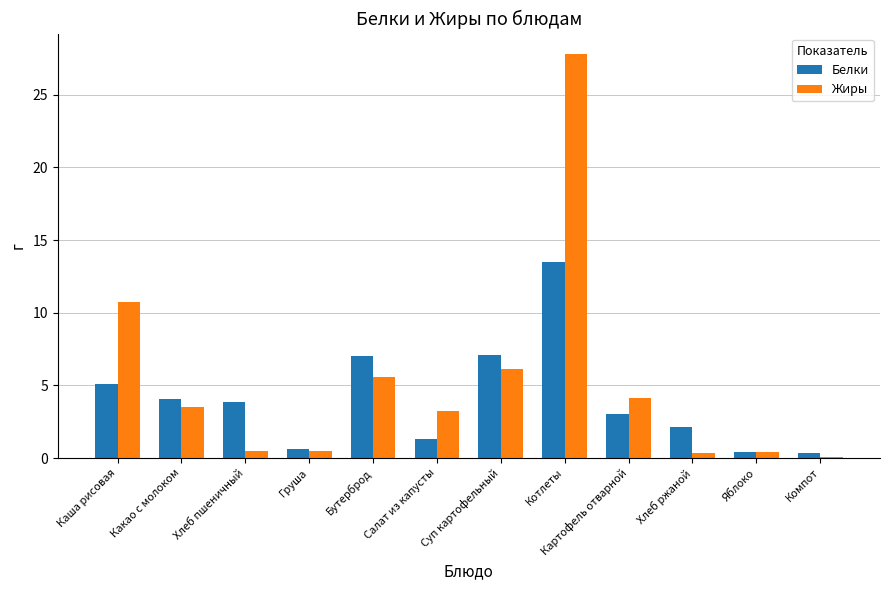

The Жиры series shows 27.8 at Котлеты. True or false?

True